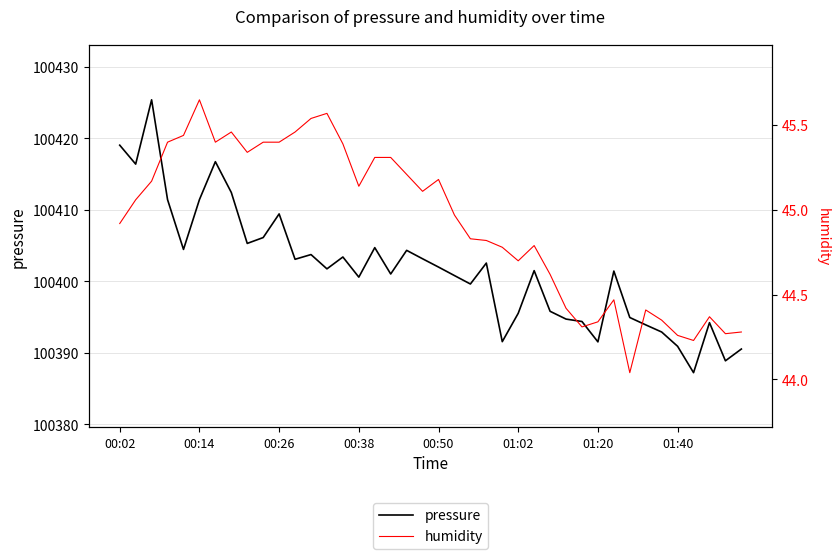

Rank the series by their maximum value, from highest to lowest.

pressure, humidity